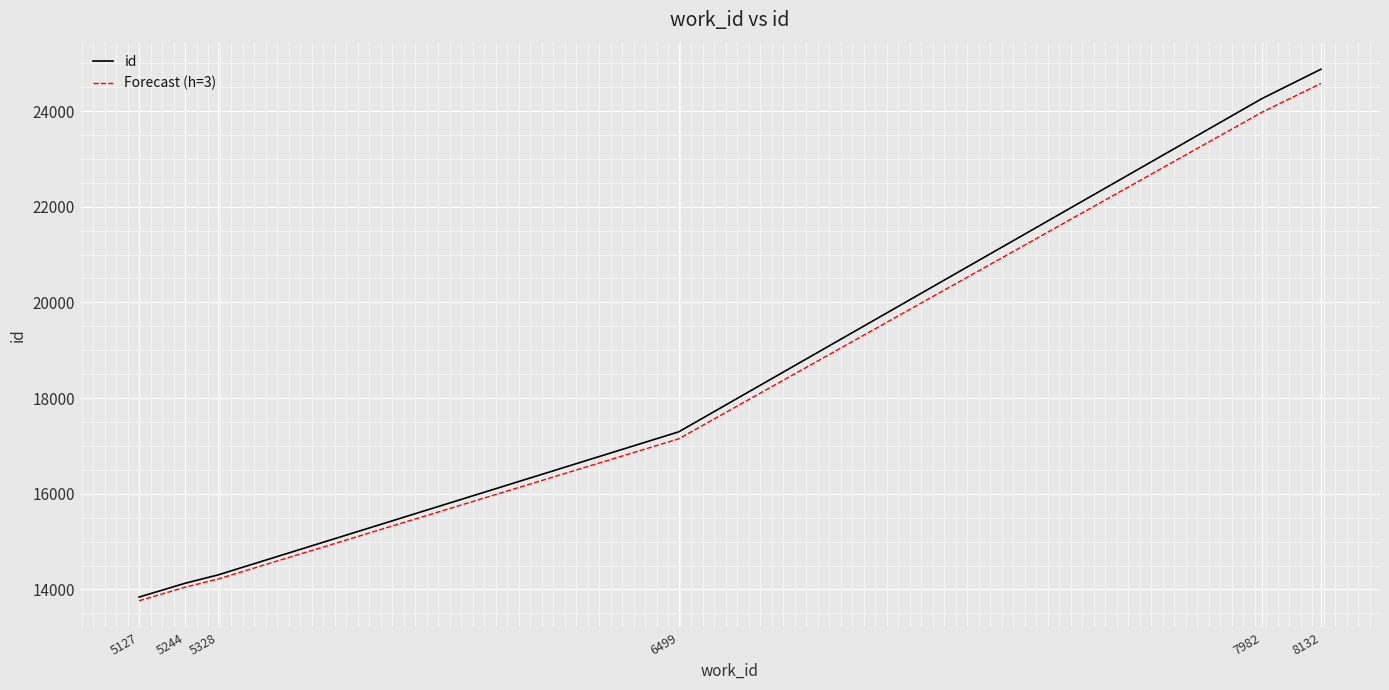

Is the value of Forecast (h=3) at 8132 greater than the value of id at 7982?

Yes